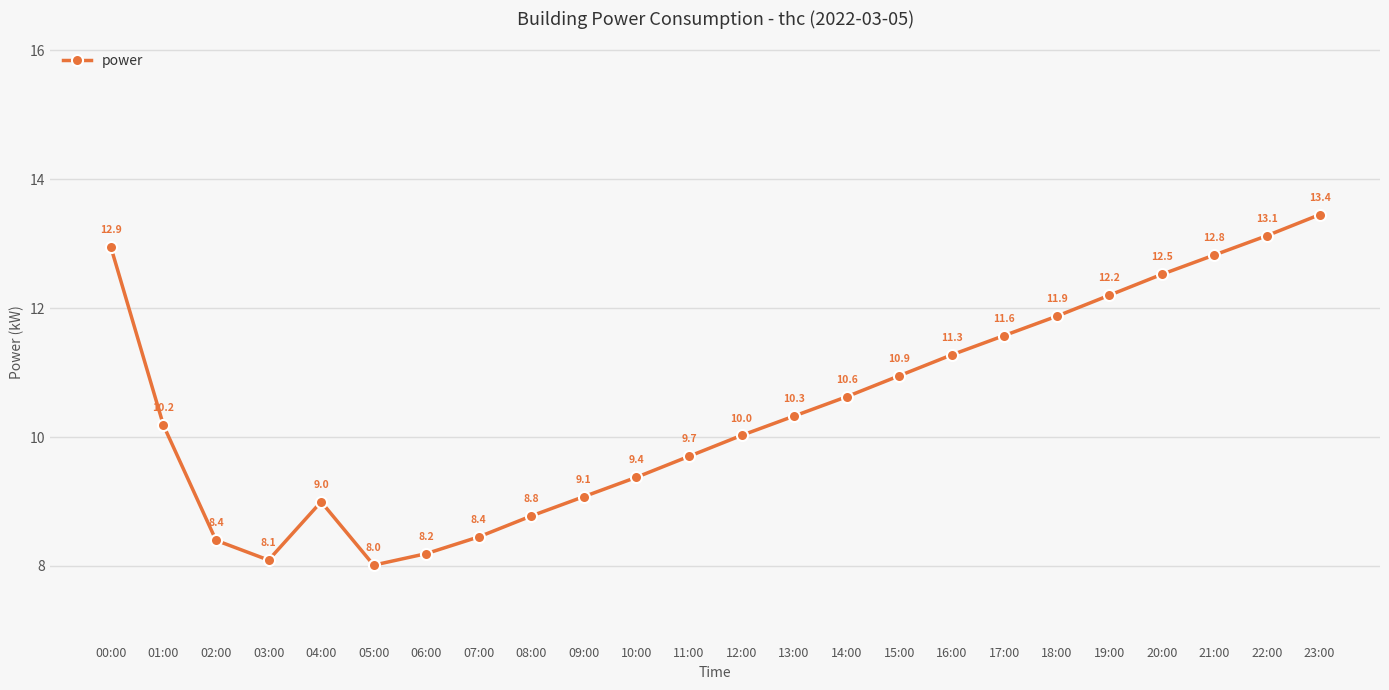

Which has a higher value, 17:00 or 23:00?

23:00